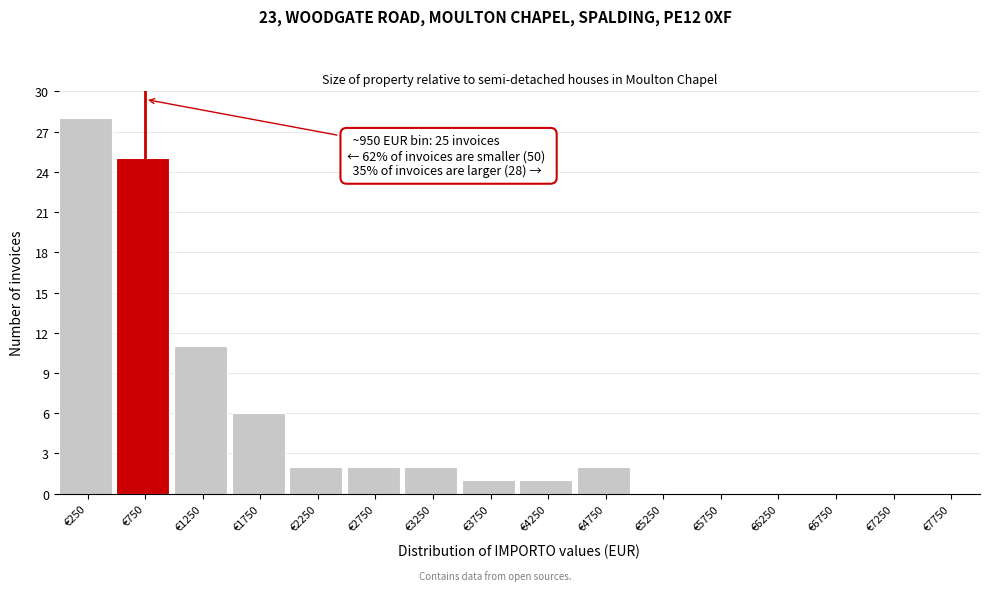

Over which range of the x-axis is the bar tallest?

0 to 500